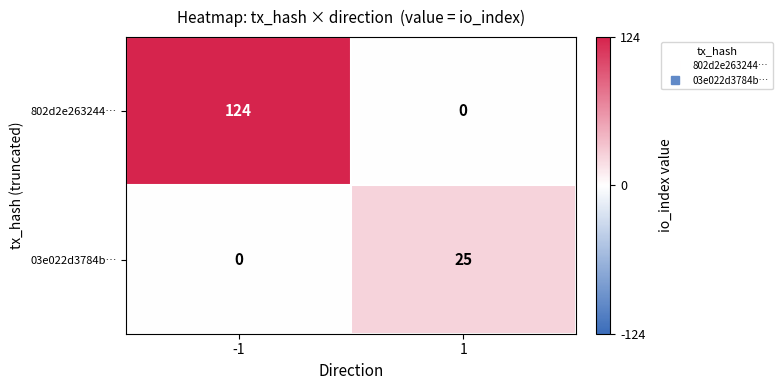

At 1, list the series in order from smallest to largest.

802d2e263244…, 03e022d3784b…